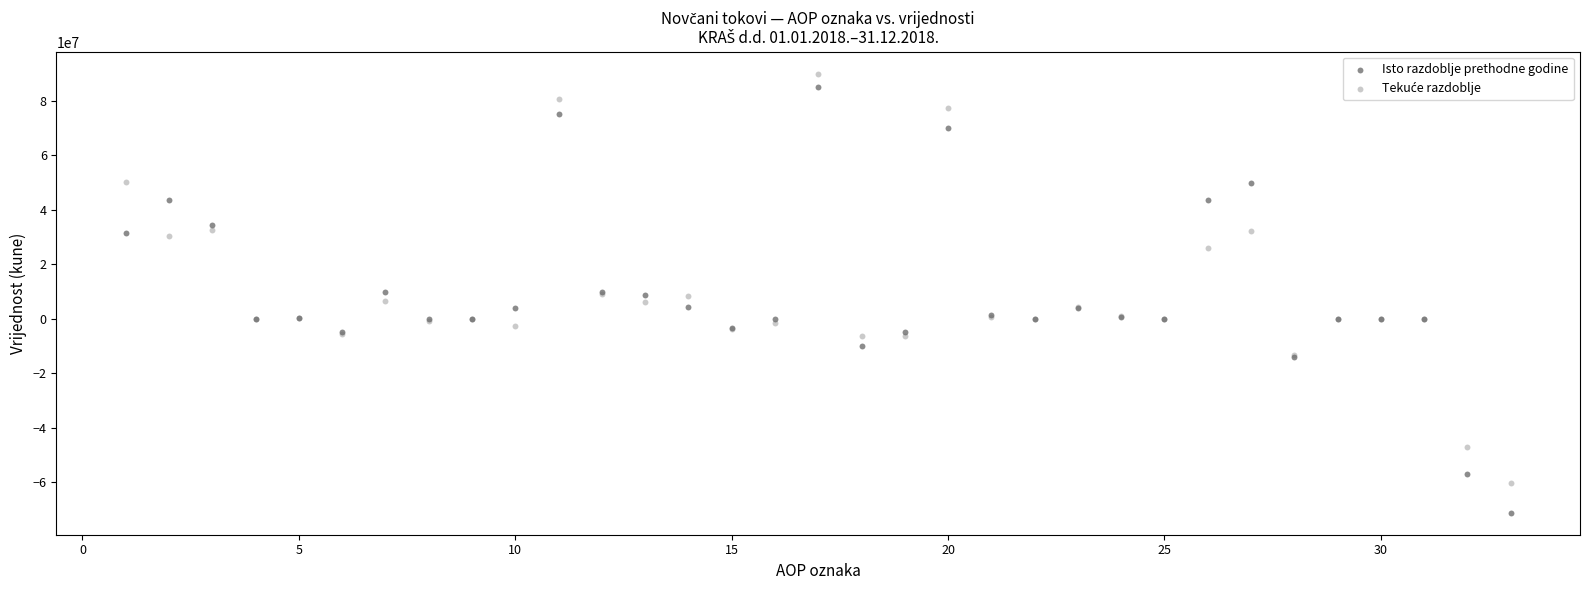

Which series has the widest spread of Y values?

Isto razdoblje prethodne godine